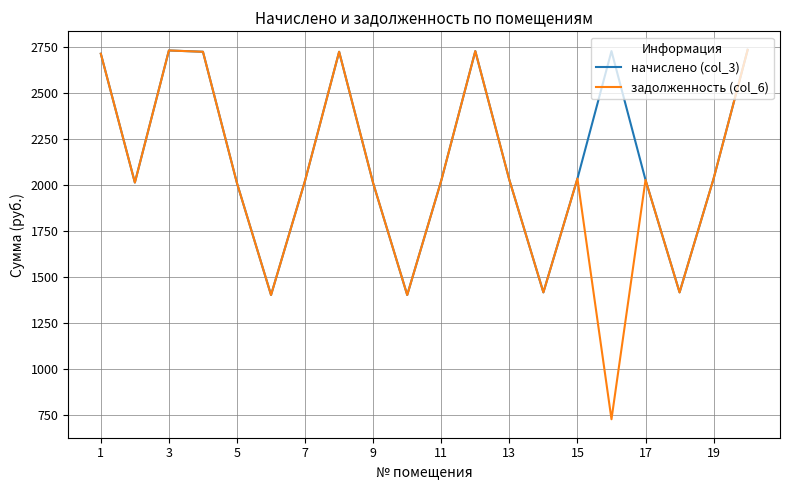

List the series in order of their overall mean, highest first.

начислено (col_3), задолженность (col_6)